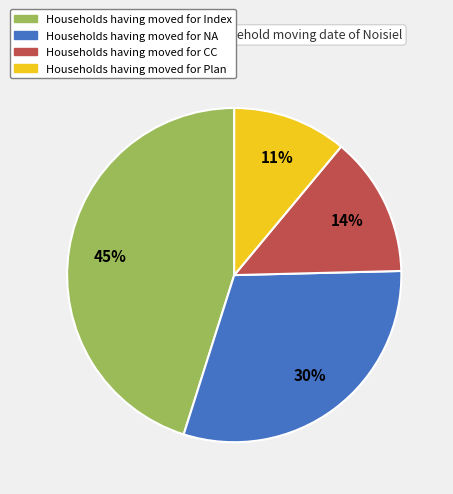

To the nearest percent, what is the average slice percentage?

25%